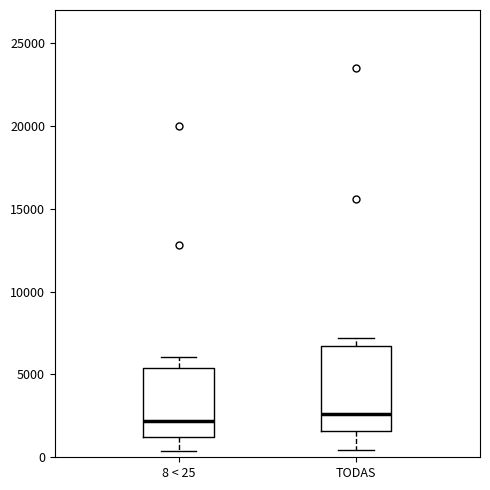

Which box is the tallest, from its lower edge to its upper edge?

TODAS